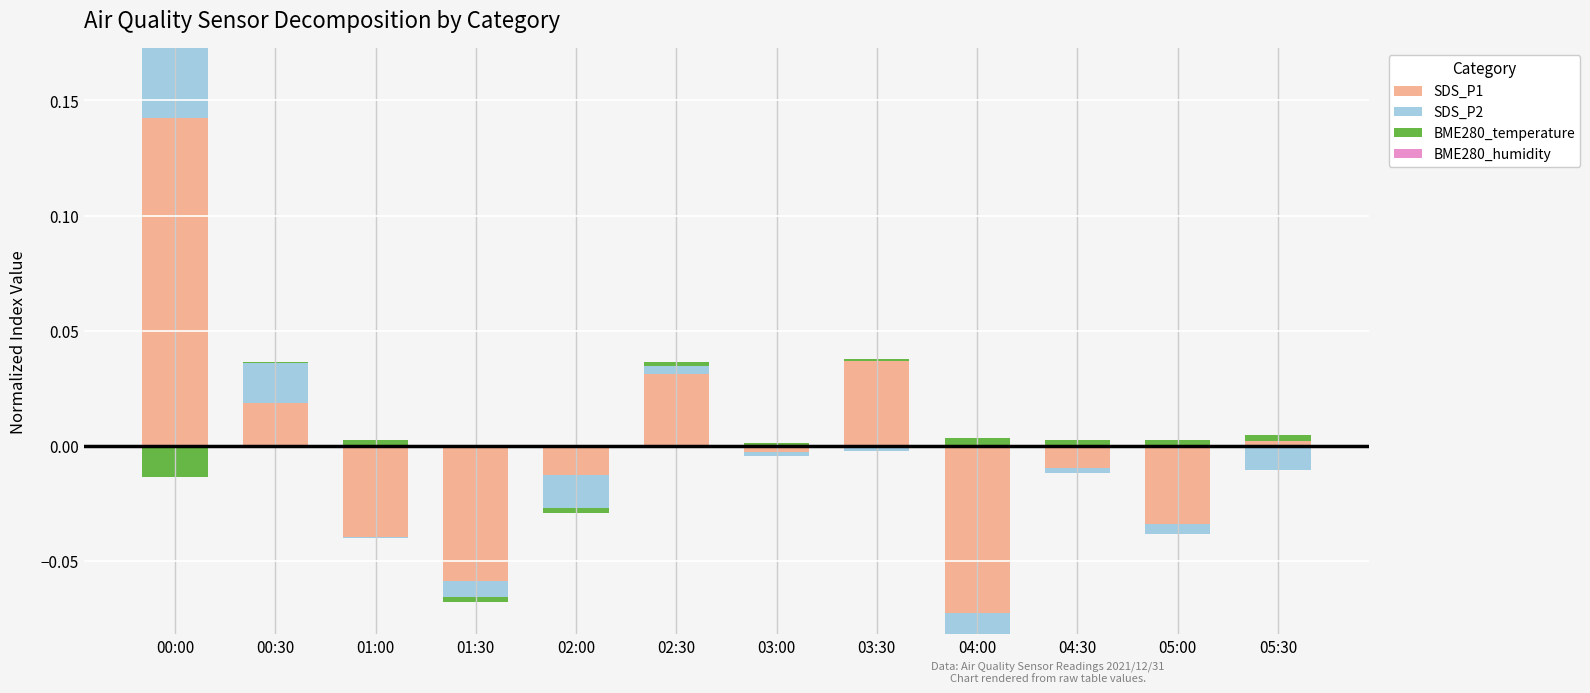

Where is BME280_humidity nearest to the value 0?

00:00